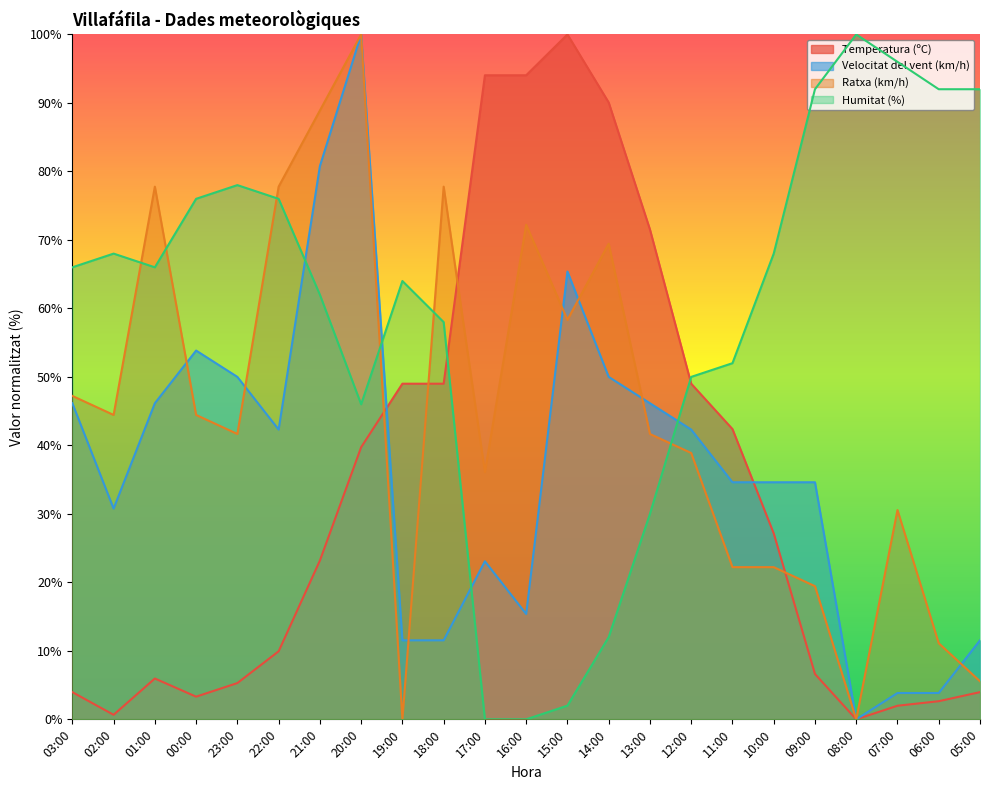

Reading right to left, what are all the values shown in this chart?

Temperatura (ºC): 4.0	2.6	2.0	0.0	6.6	27.2	42.4	49.0	71.5	90.1	100.0	94.0	94.0	49.0	49.0	39.7	23.2	9.9	5.3	3.3	6.0	0.7	4.0
Velocitat del vent (km/h): 11.5	3.8	3.8	0.0	34.6	34.6	34.6	42.3	46.2	50.0	65.4	15.4	23.1	11.5	11.5	100.0	80.8	42.3	50.0	53.8	46.2	30.8	46.2
Ratxa (km/h): 5.6	11.1	30.6	0.0	19.4	22.2	22.2	38.9	41.7	69.4	58.3	72.2	36.1	77.8	0.0	100.0	88.9	77.8	41.7	44.4	77.8	44.4	47.2
Humitat (%): 92.0	92.0	96.0	100.0	92.0	68.0	52.0	50.0	30.0	12.0	2.0	0.0	0.0	58.0	64.0	46.0	62.0	76.0	78.0	76.0	66.0	68.0	66.0